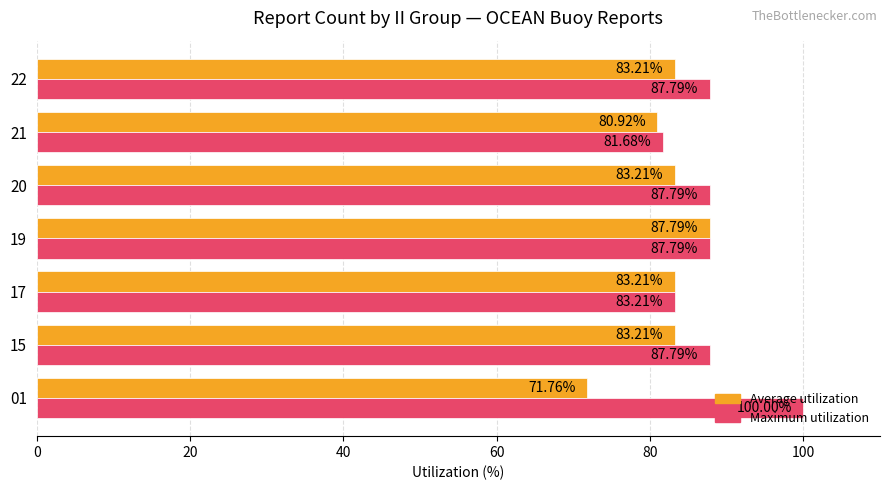

Which series has the largest range (max minus min)?

Maximum utilization